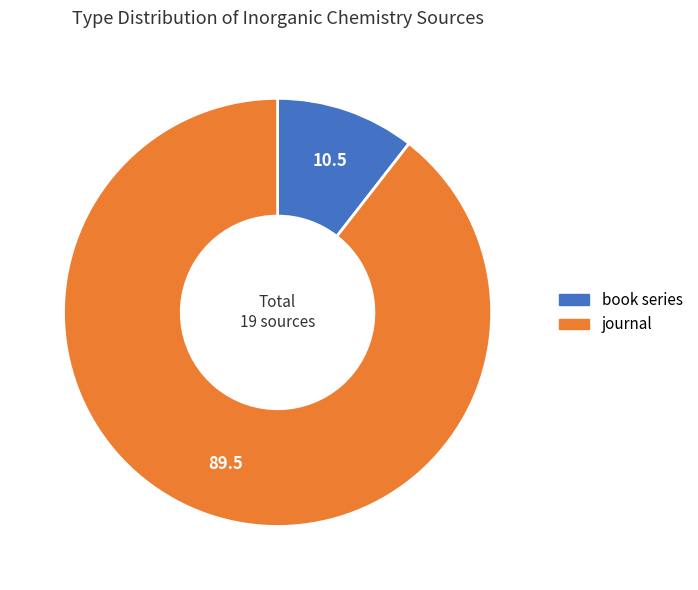

Approximately how many times larger is the value at journal compared to book series?

8.5